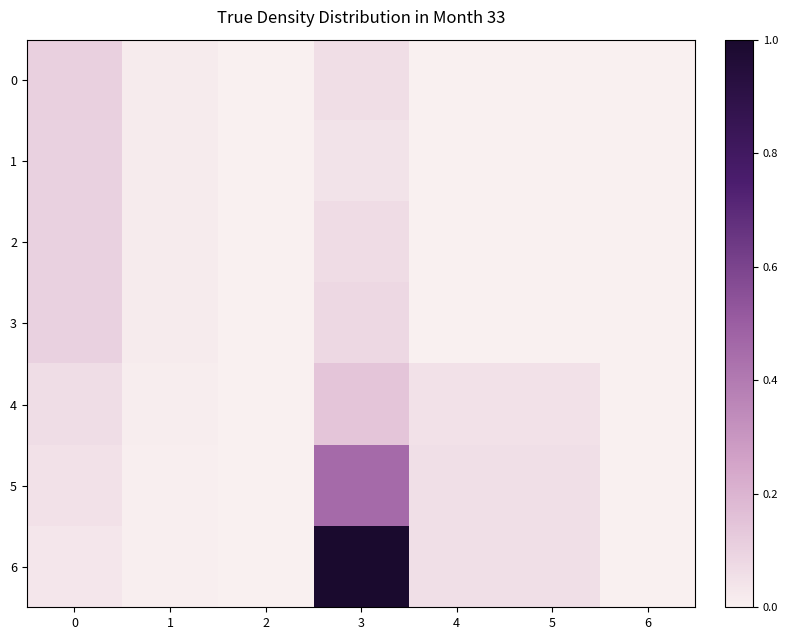

Rank the series at 2 from lowest to highest value.

6, 5, 4, 1, 2, 3, 0